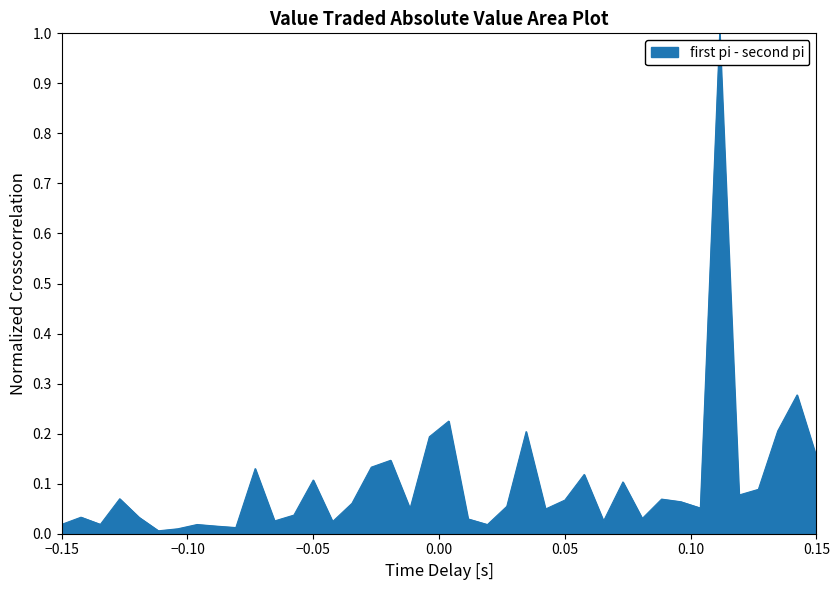

What is the greatest value displayed?

1.0